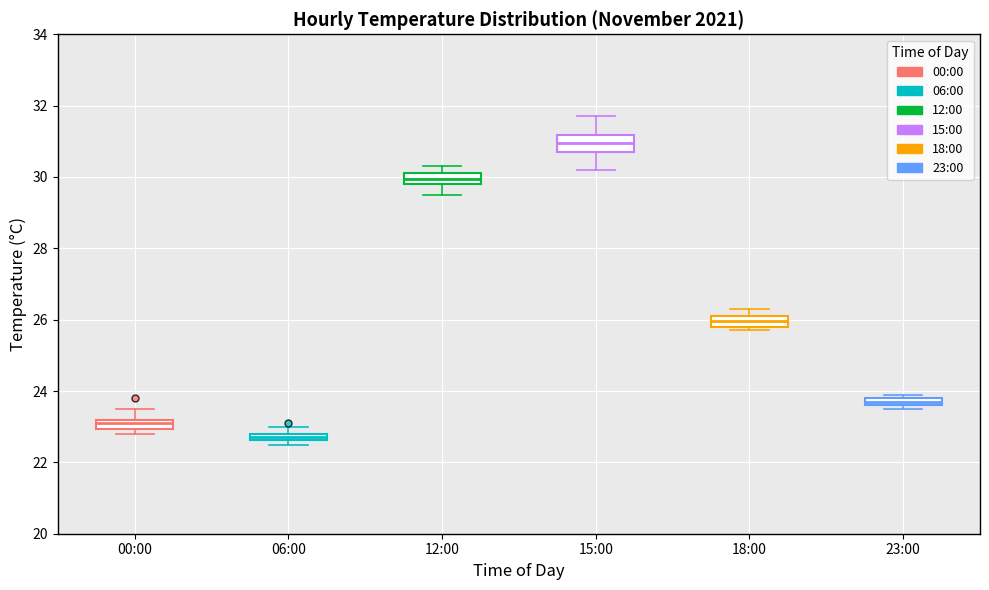

Where does the upper whisker of the box for 00:00 end on the y-axis? The values are not printed on the chart, so give them approximately, as read against the axis.

23.6